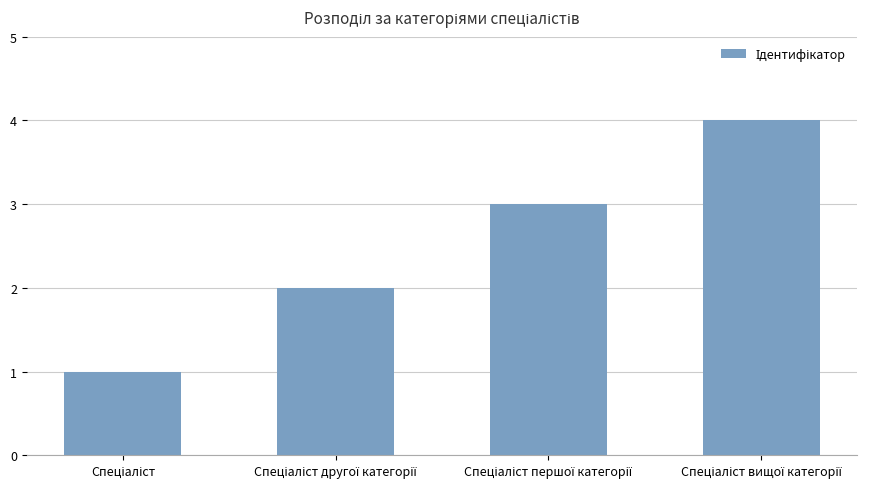

What is the greatest value displayed?

4